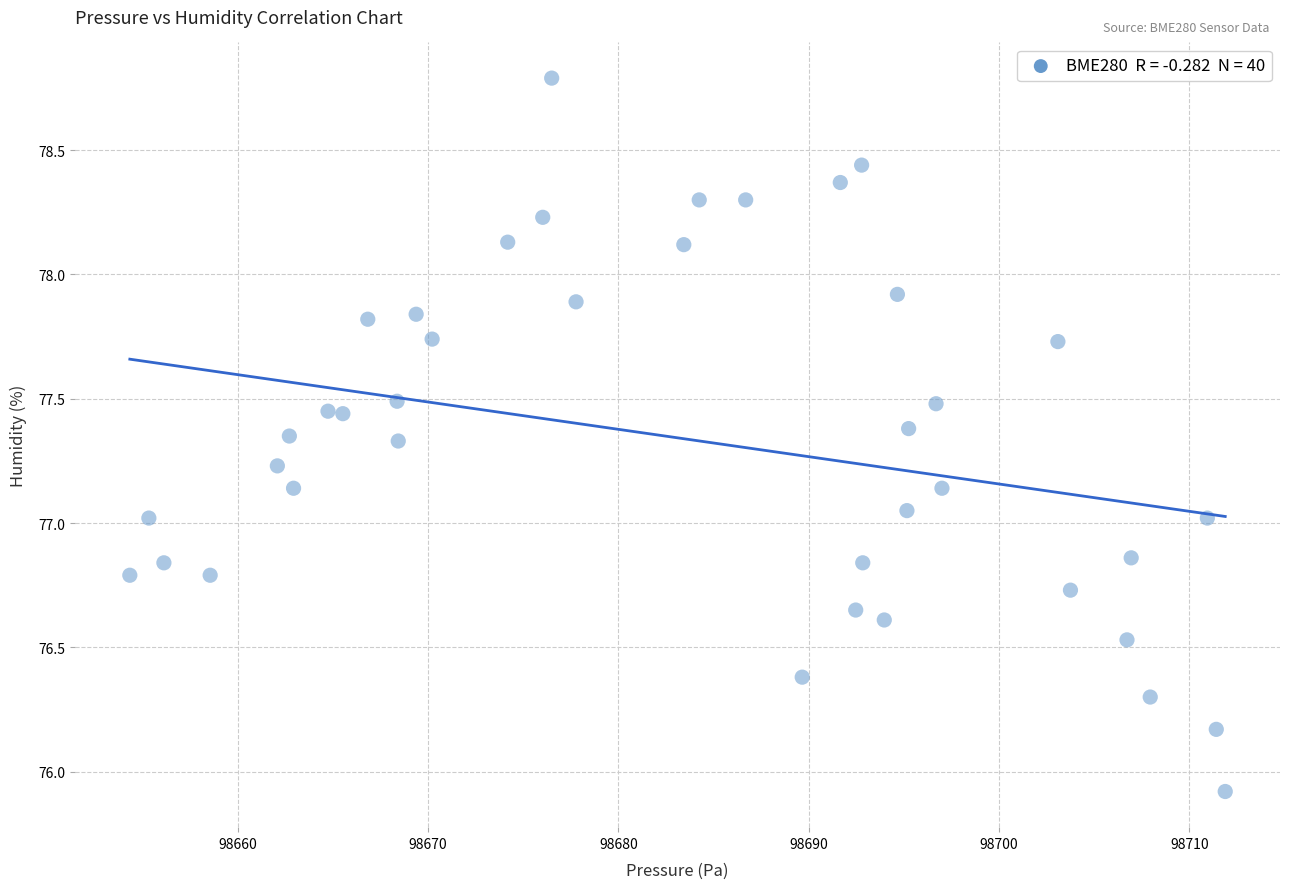

What is the range of Y values (max minus min)?

2.9